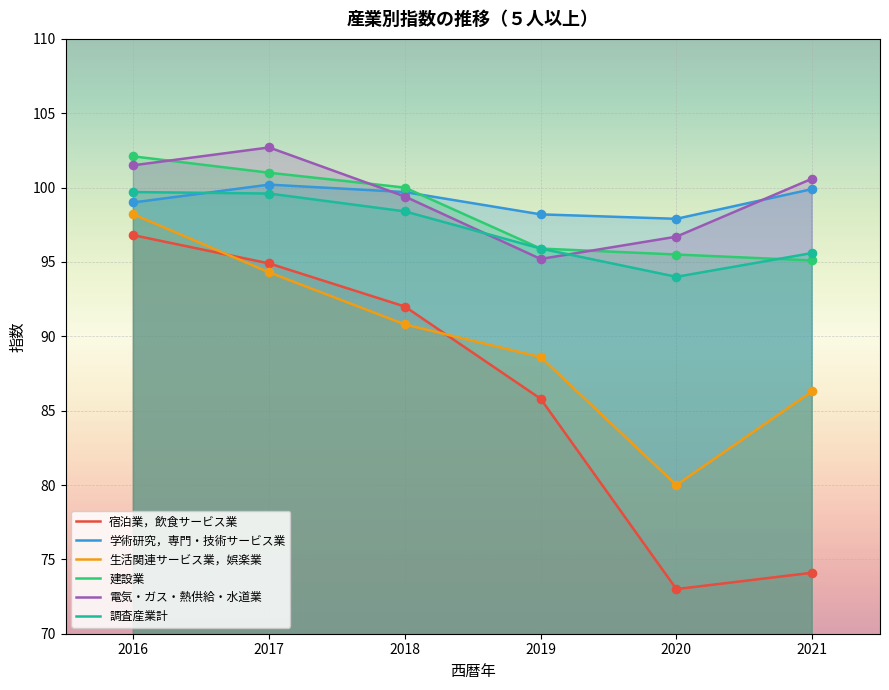

Which series contains the lowest Y value?

宿泊業，飲食サービス業